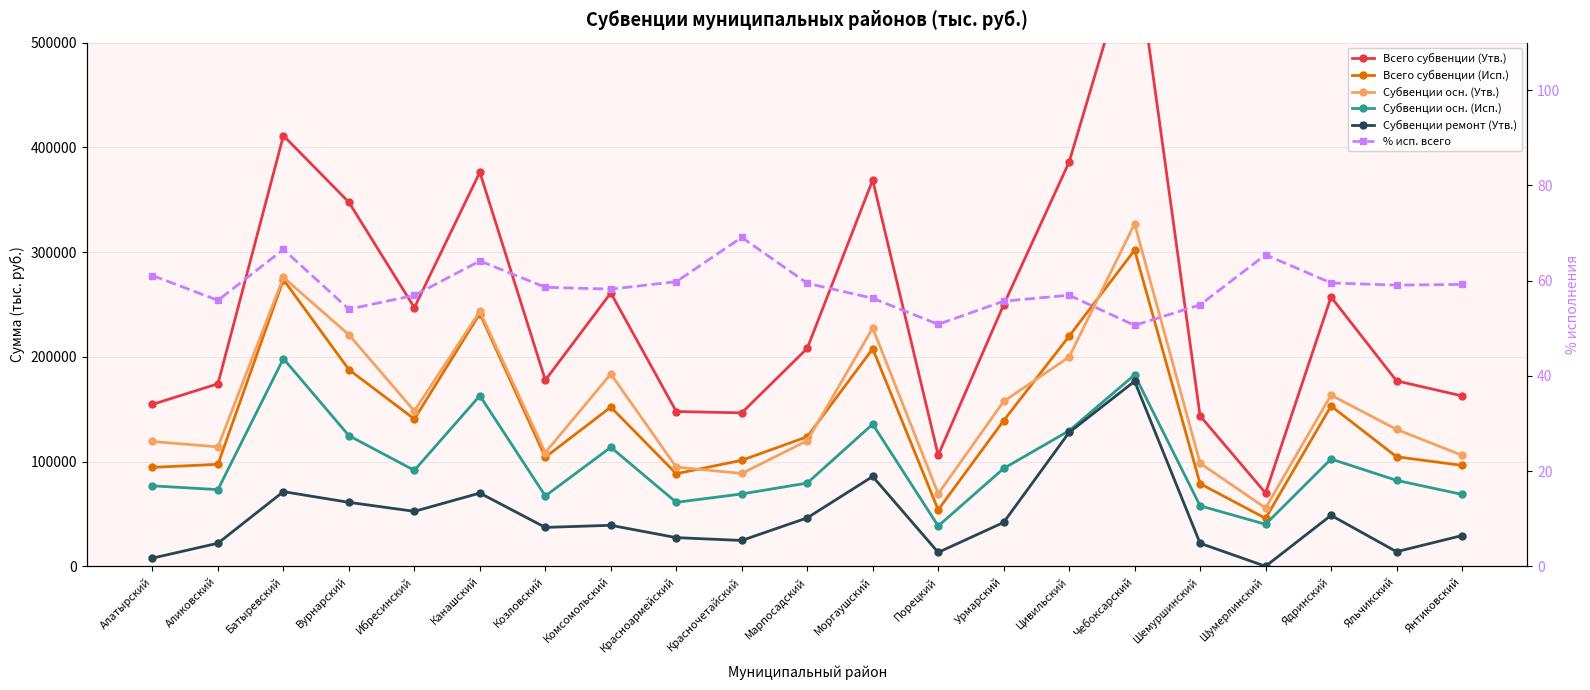

What are all the series names shown in the legend?

Всего субвенции (Утв.), Всего субвенции (Исп.), Субвенции осн. (Утв.), Субвенции осн. (Исп.), Субвенции ремонт (Утв.), % исп. всего